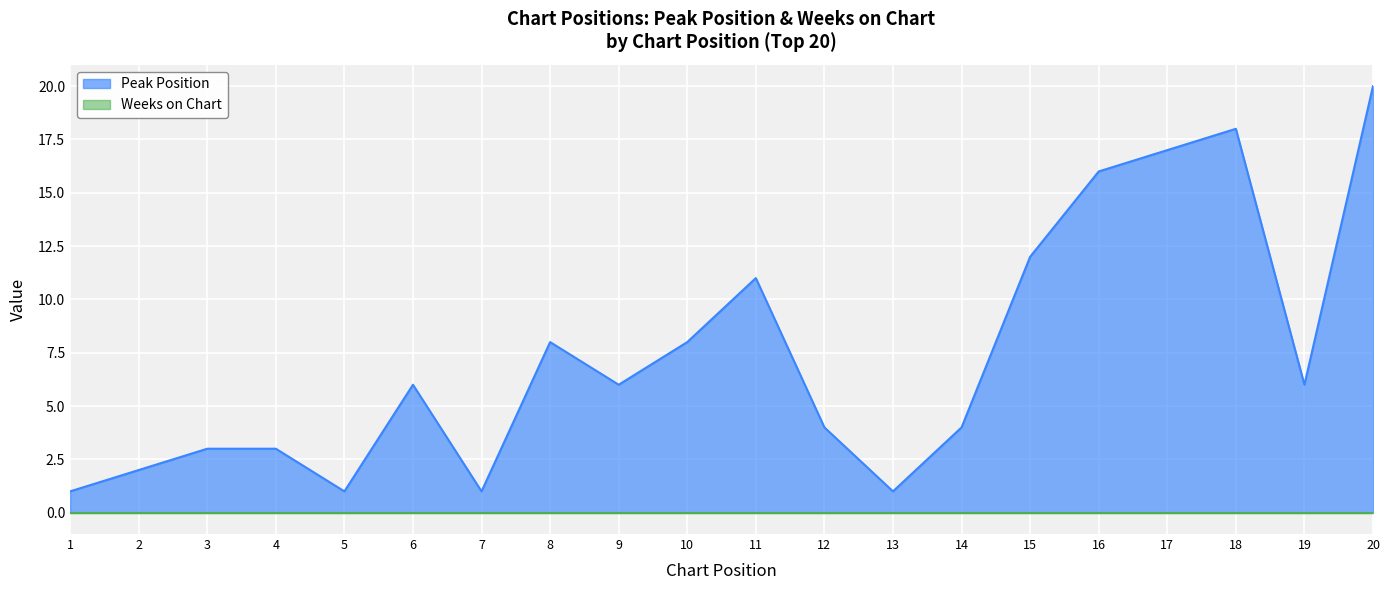

What is the change in value from 1 to 3?

+2